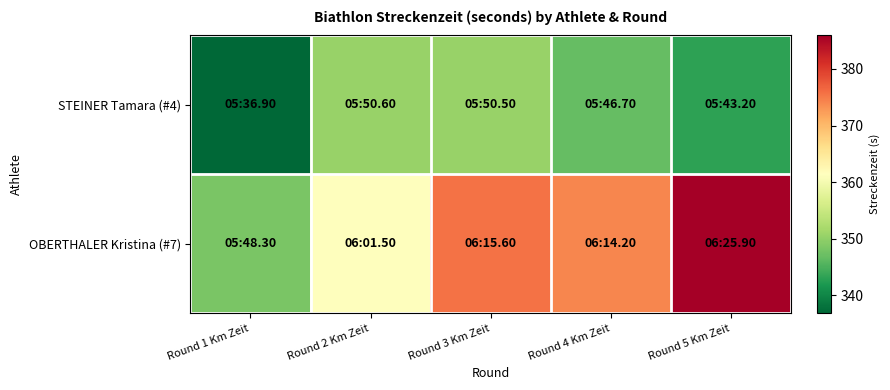

At which category is the sum across all series the highest?

Round 5 Km Zeit